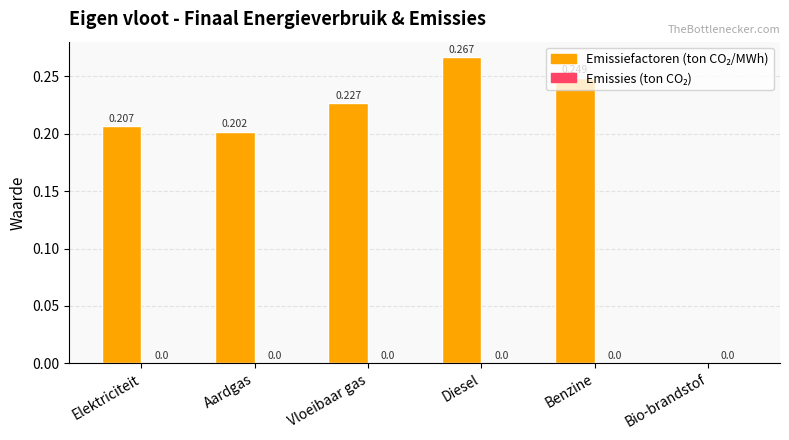

Between Elektriciteit and Diesel, which is larger?

Diesel